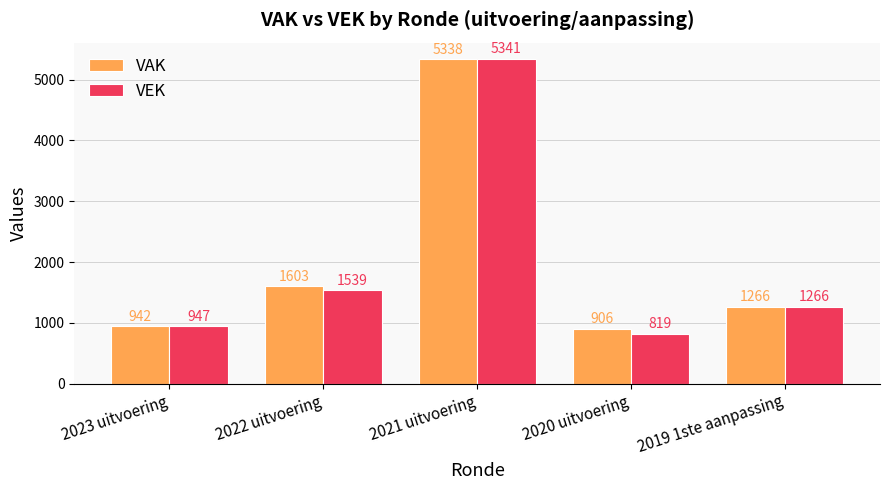

At which category is the sum across all series the highest?

2021 uitvoering